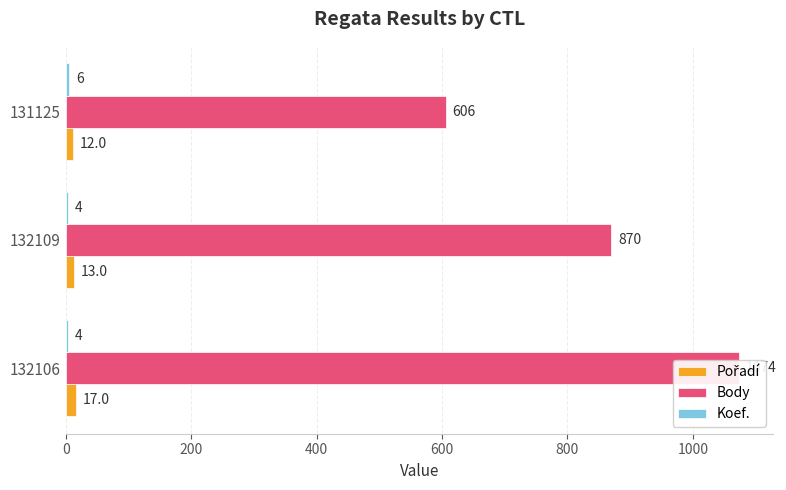

What is the value of the Koef. bar at the 2nd from the left?

4